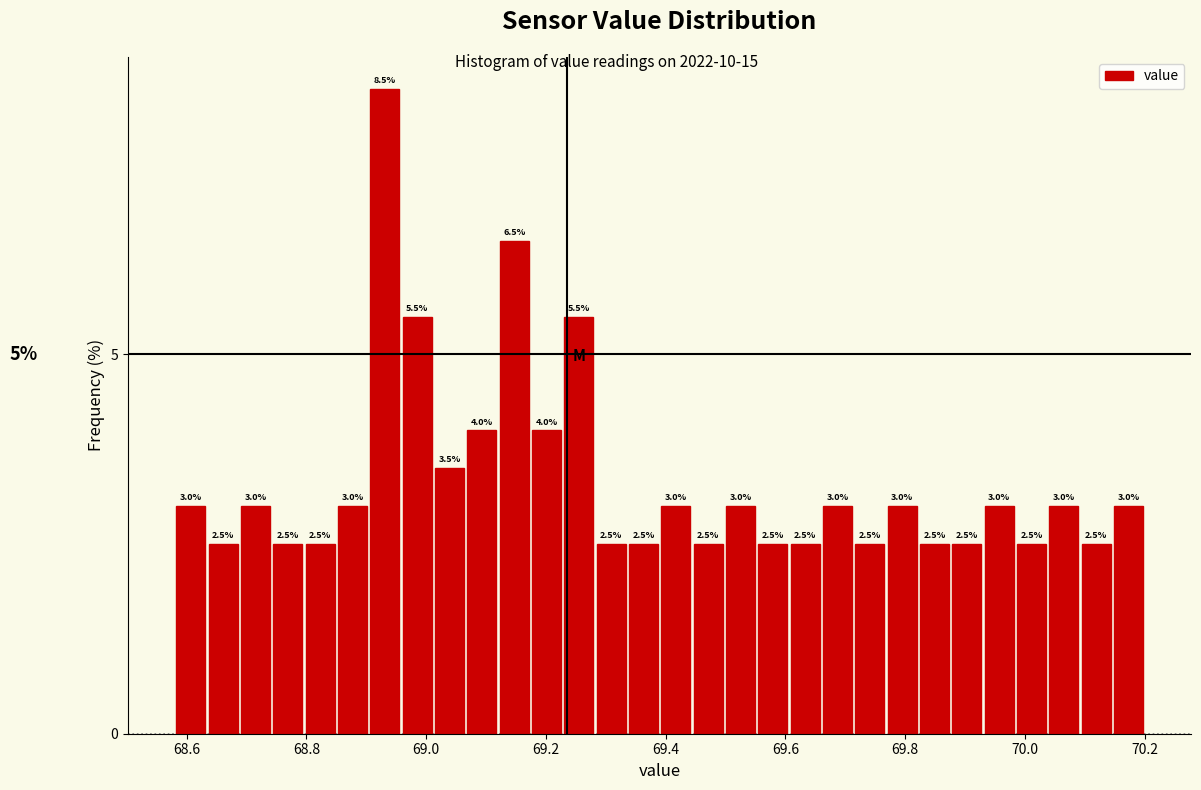

Around what value on the x-axis is the tallest bar? Give the approximate position of its centre, as read against the axis.

68.94